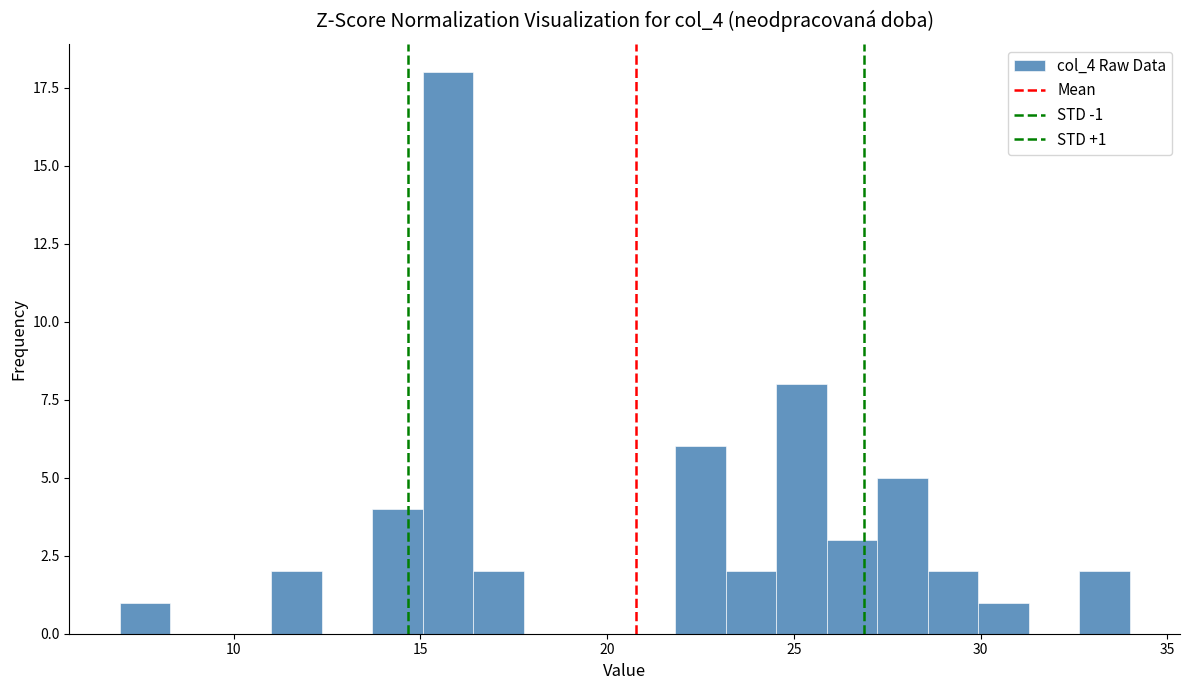

Around what value on the x-axis is the tallest bar? Give the approximate position of its centre, as read against the axis.

15.5